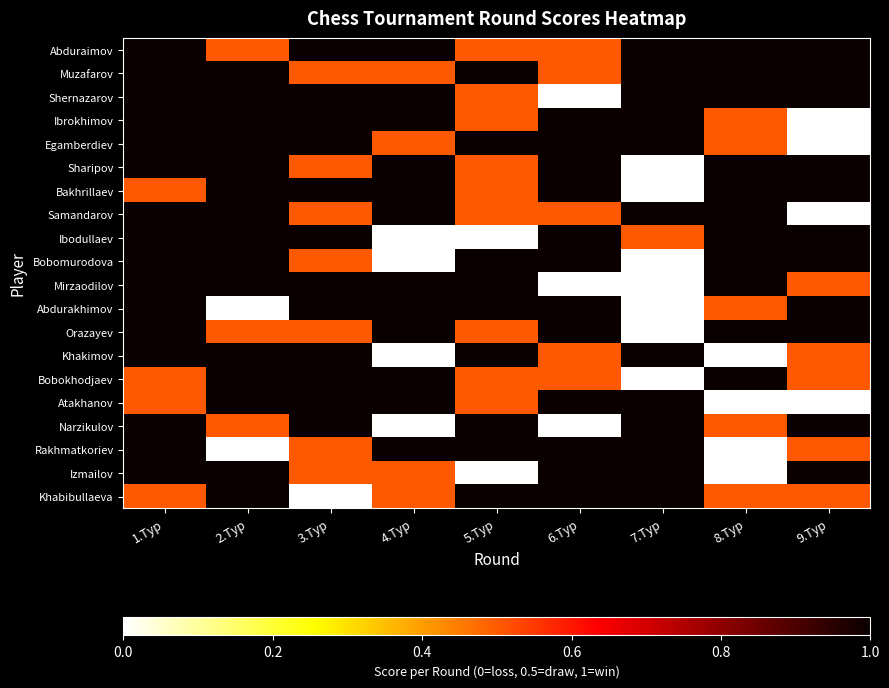

Count the number of data series in this chart.

20